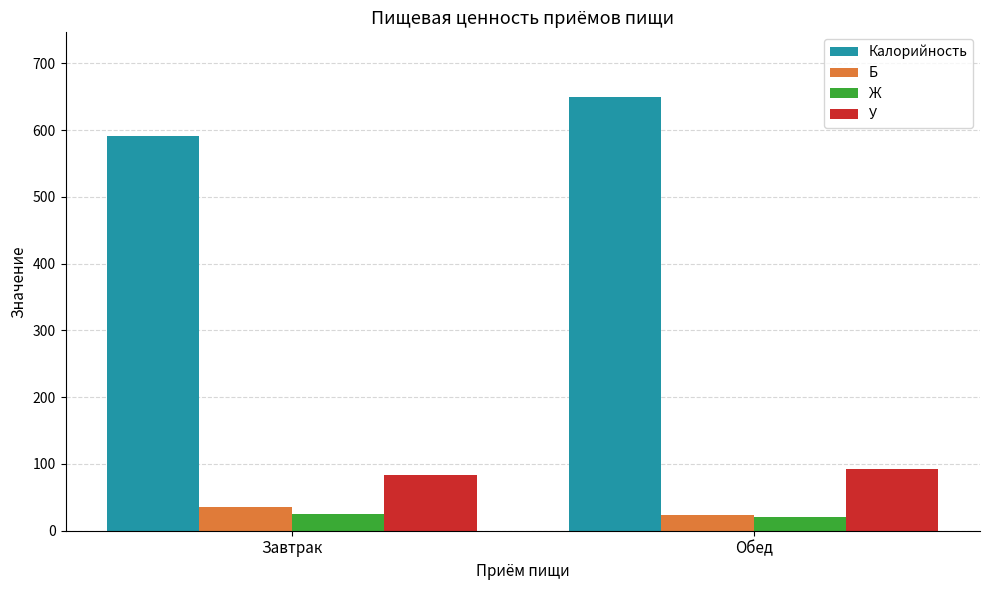

What is the smallest value displayed?

21